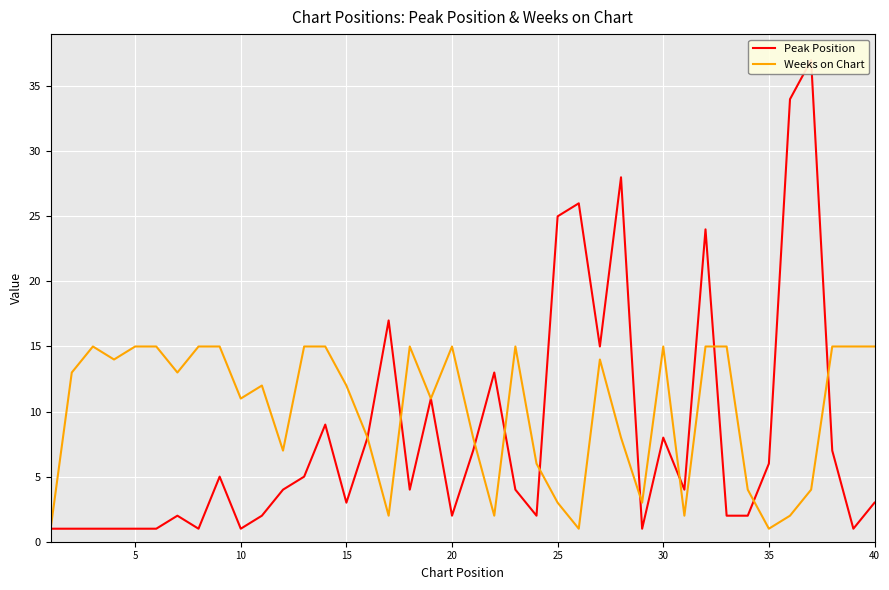

What is the sum of all Peak Position values?

329